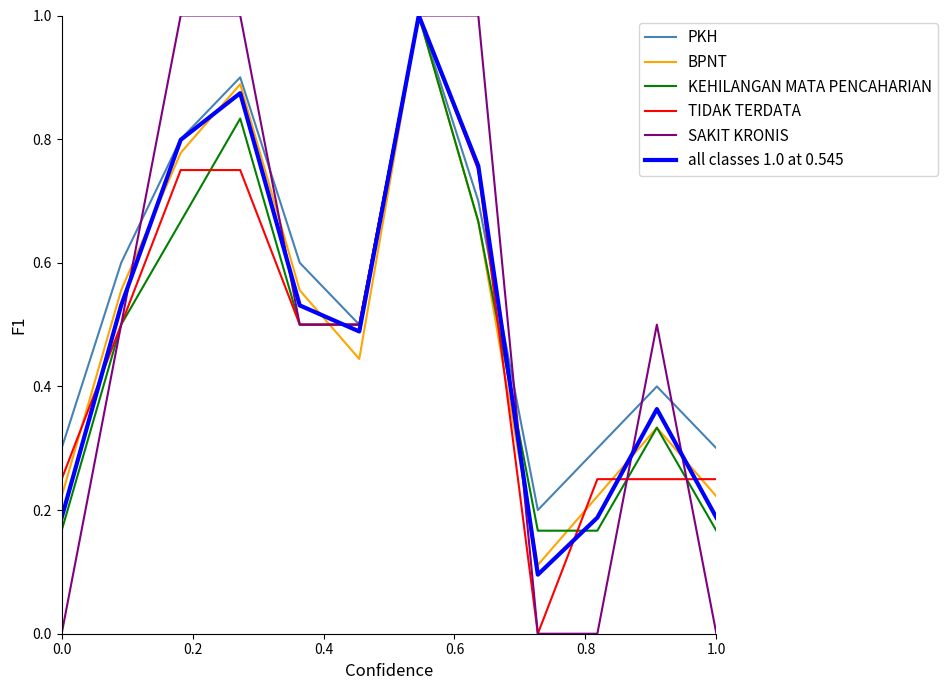

What is the highest value of the all classes 1.0 at 0.545 series?

1.0